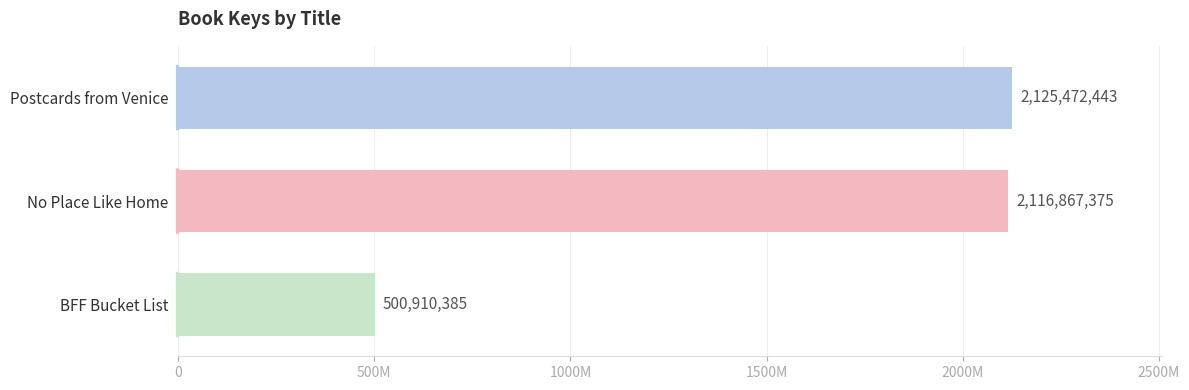

Is it true that the value at Postcards from Venice is 2125472443?

True